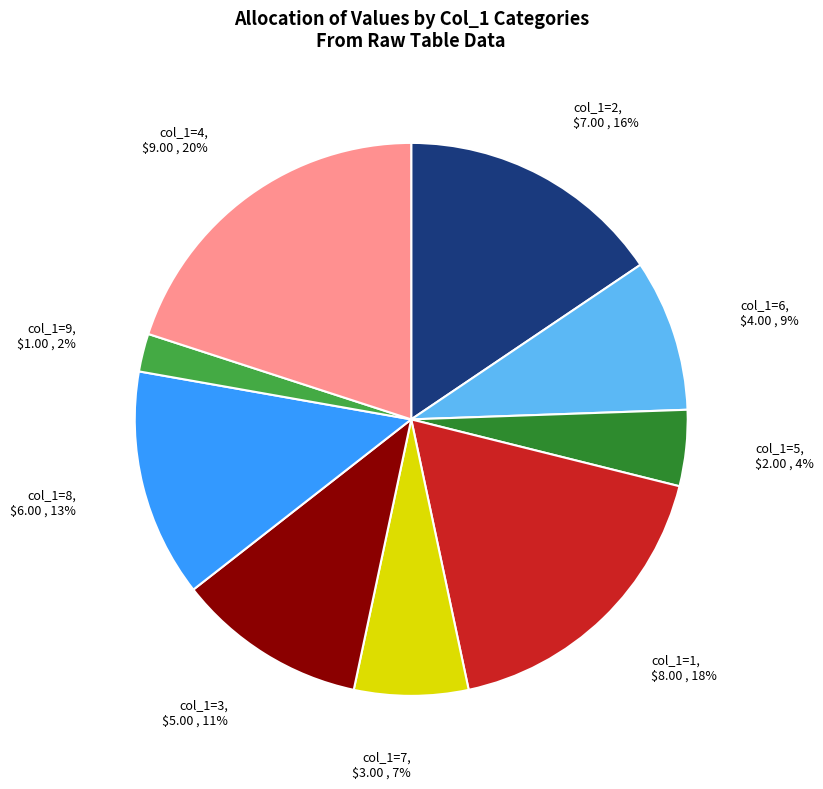

Is there a majority slice in this chart?

No